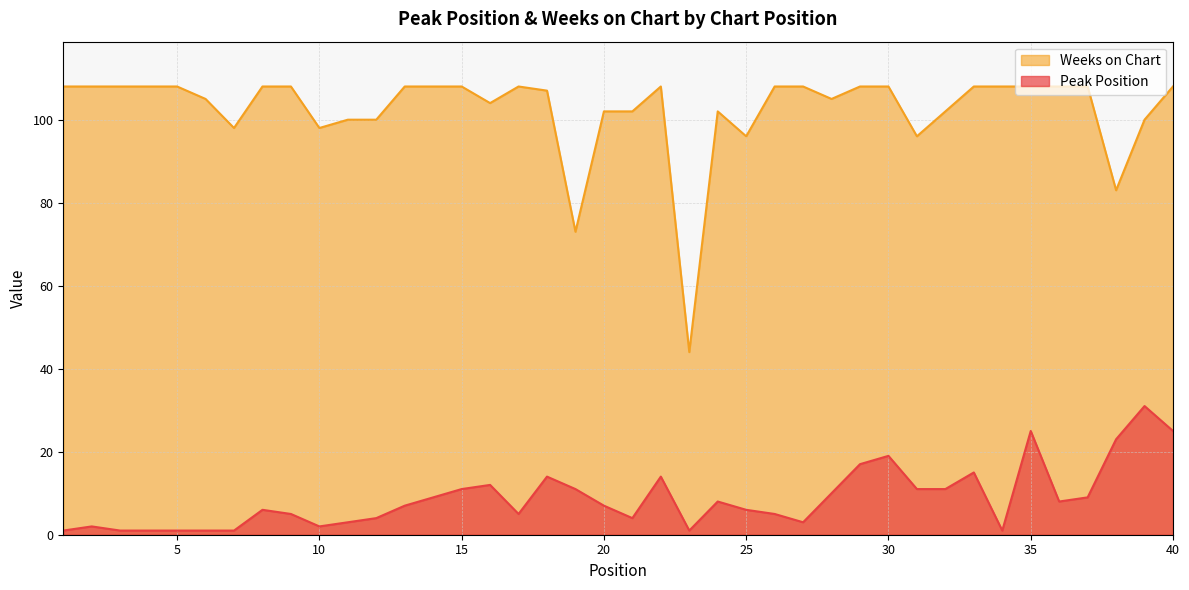

Reading left to right, extract all data points from this chart.

Peak Position: 1=1	2=2	3=1	4=1	5=1	6=1	7=1	8=6	9=5	10=2	11=3	12=4	13=7	14=9	15=11	16=12	17=5	18=14	19=11	20=7	21=4	22=14	23=1	24=8	25=6	26=5	27=3	28=10	29=17	30=19	31=11	32=11	33=15	34=1	35=25	36=8	37=9	38=23	39=31	40=25
Weeks on Chart: 1=108	2=108	3=108	4=108	5=108	6=105	7=98	8=108	9=108	10=98	11=100	12=100	13=108	14=108	15=108	16=104	17=108	18=107	19=73	20=102	21=102	22=108	23=44	24=102	25=96	26=108	27=108	28=105	29=108	30=108	31=96	32=102	33=108	34=108	35=108	36=108	37=108	38=83	39=100	40=108